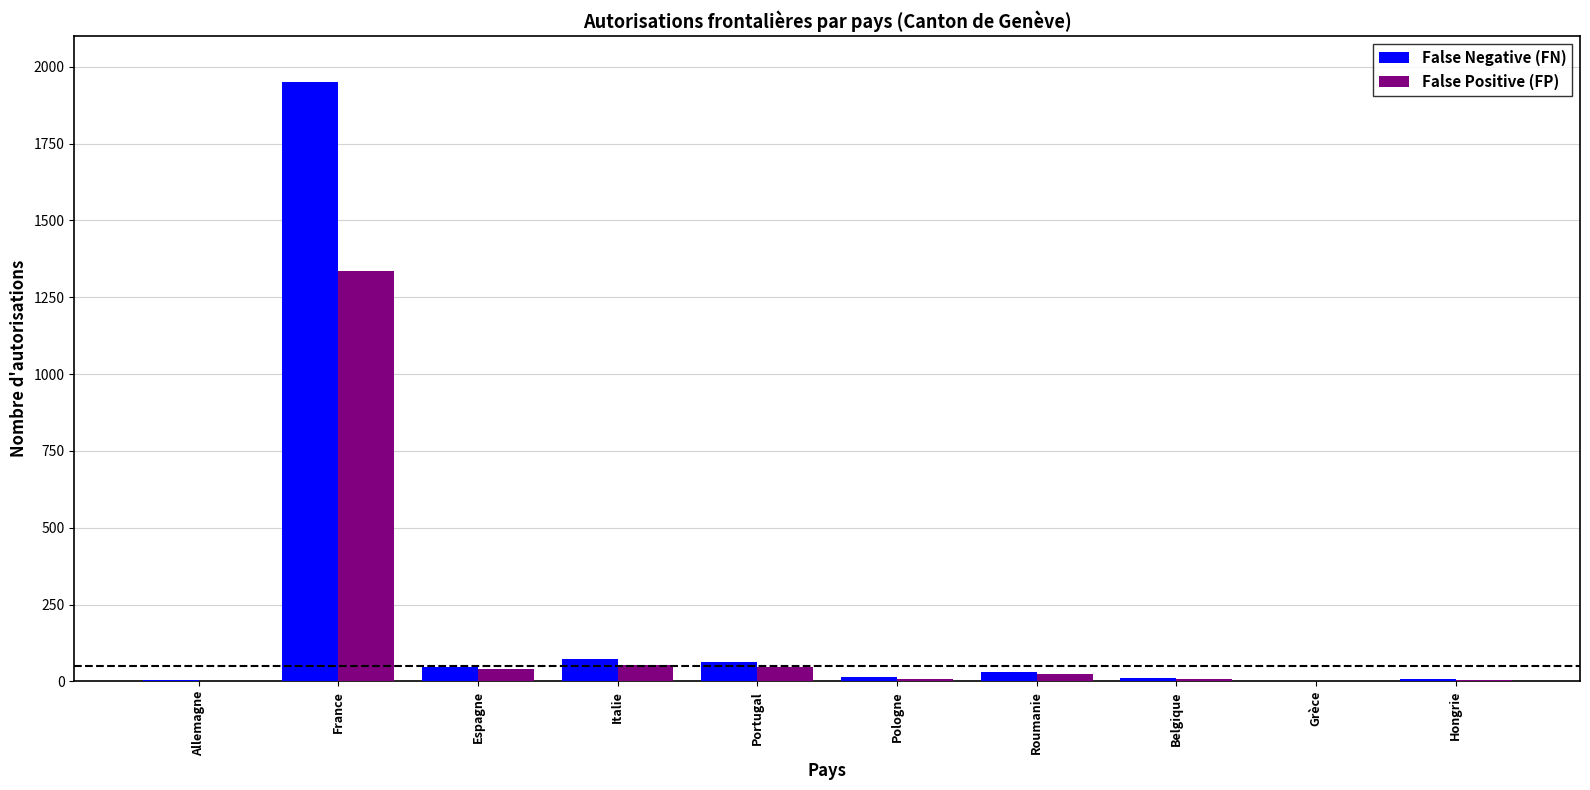

At which category is the sum across all series the highest?

France